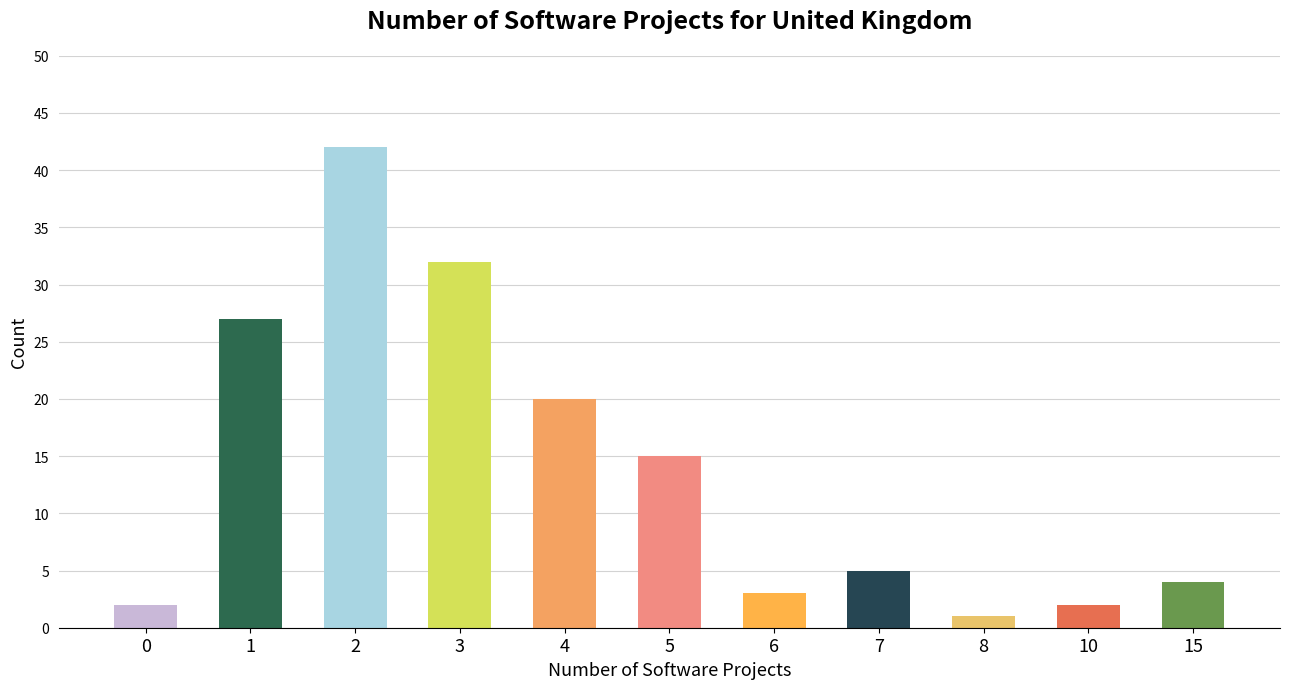

What is the sum of all values?

153